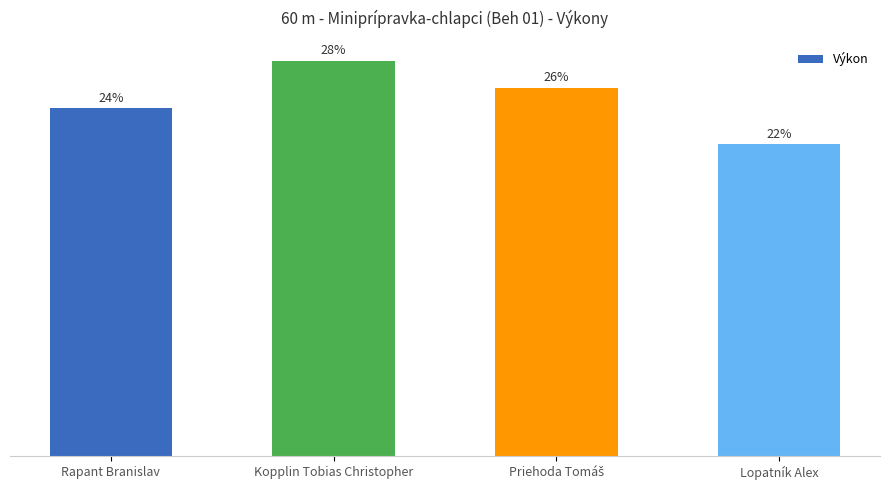

Does the chart contain any negative values?

No